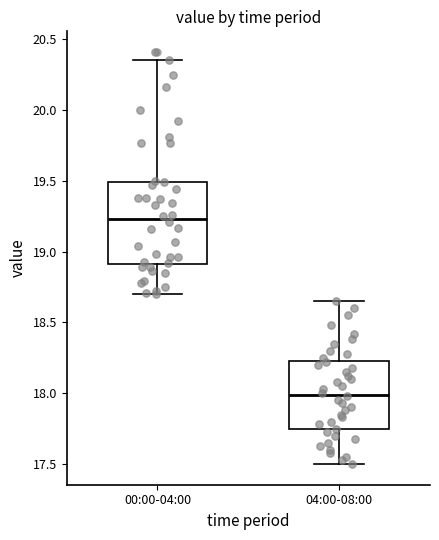

Reading left to right, read every box against the y-axis: the position of its median line, the range the box covers, and the ends of its whiskers. The values are not printed on the chart, so give them approximately, as read against the axis.

00:00-04:00: median 19.25, box 18.90 to 19.50, whiskers 18.70 to 20.35
04:00-08:00: median 18.00, box 17.75 to 18.25, whiskers 17.50 to 18.65